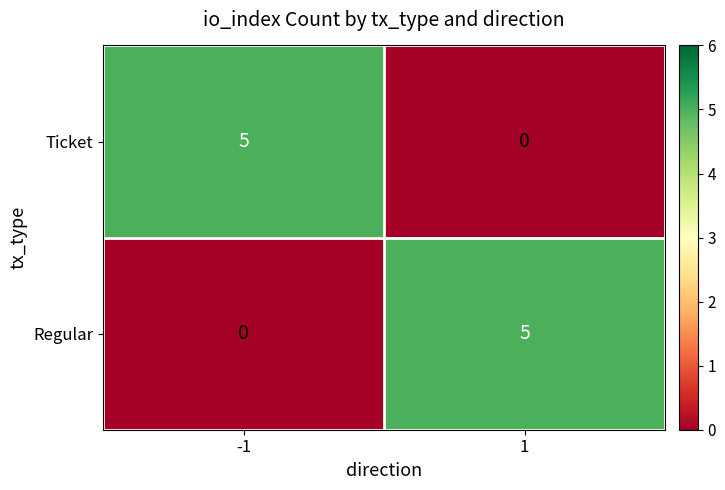

What is the spread (max minus min) of values at -1?

5